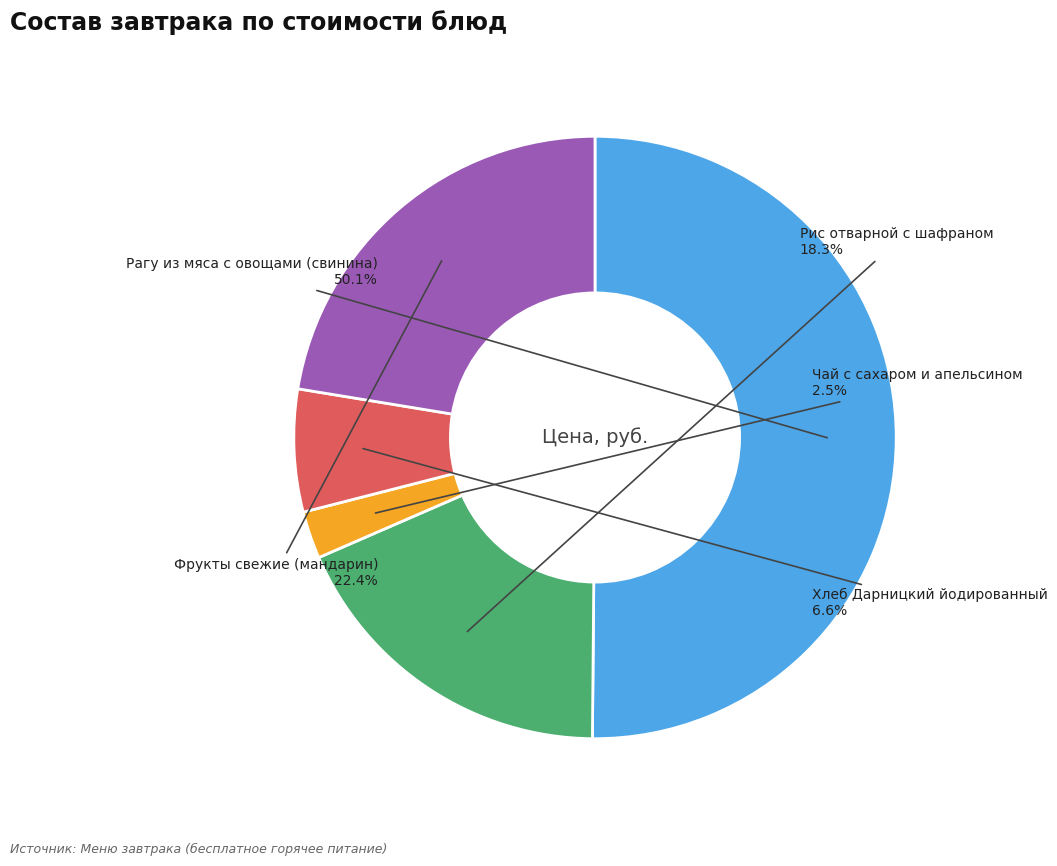

To the nearest percent, what is the difference between the largest and smallest slice percentages?

48%